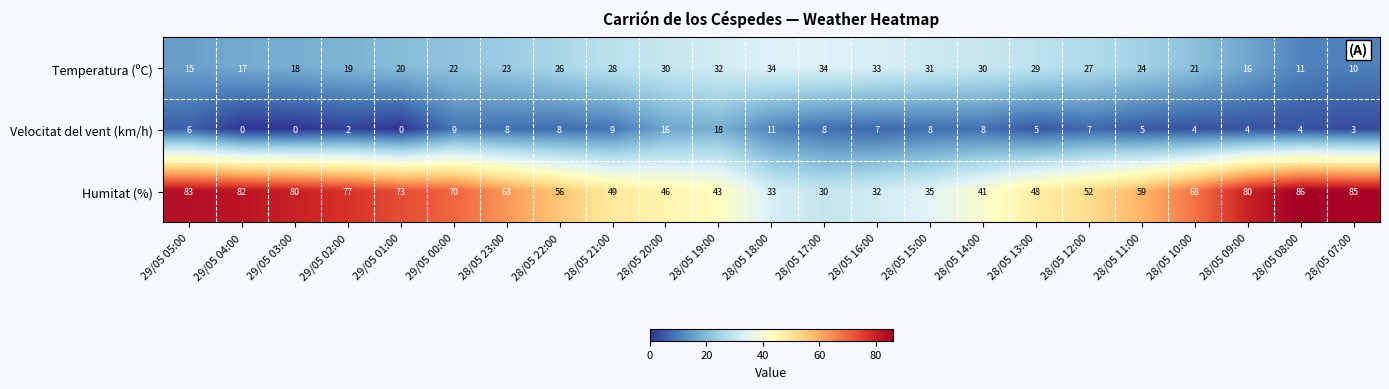

What is the total value across all series at 28/05 16:00?

72